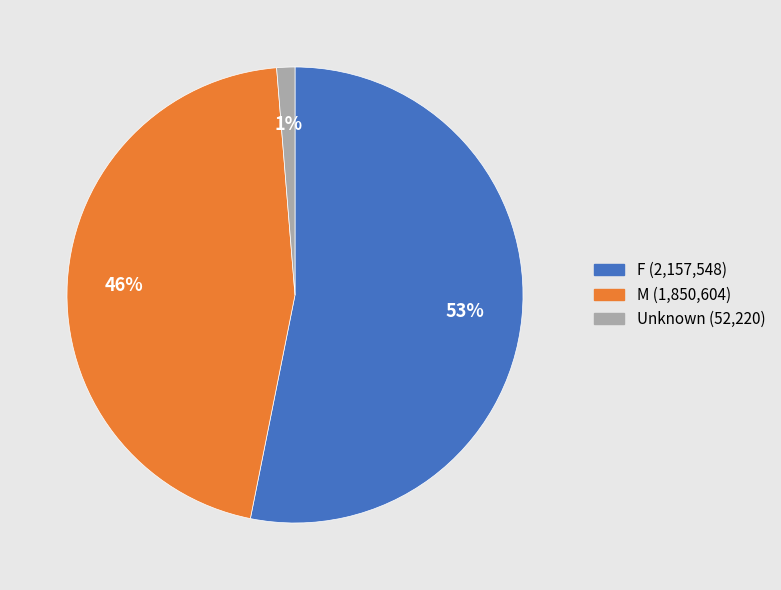

True or false: F accounts for 40% of the total.

False